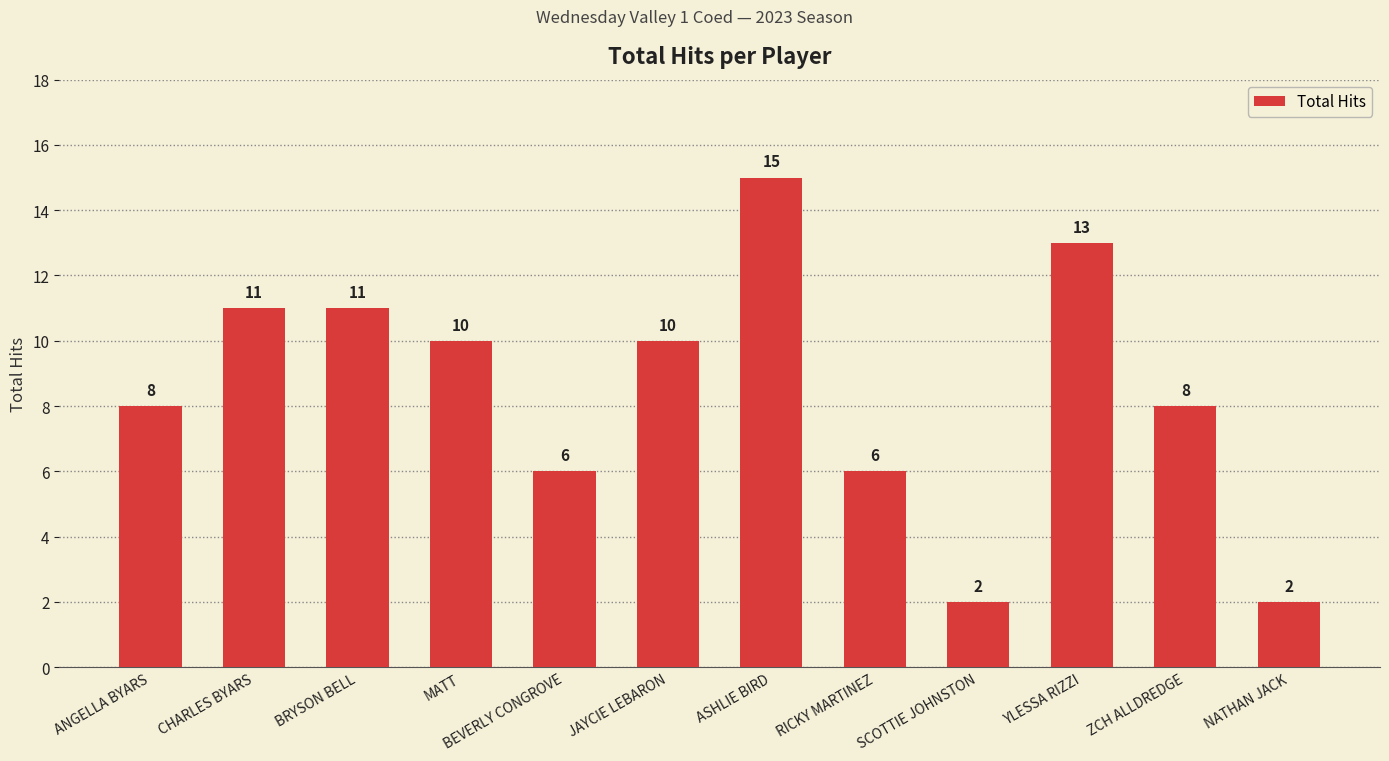

The chart shows a value of 8 at YLESSA RIZZI. True or false?

False